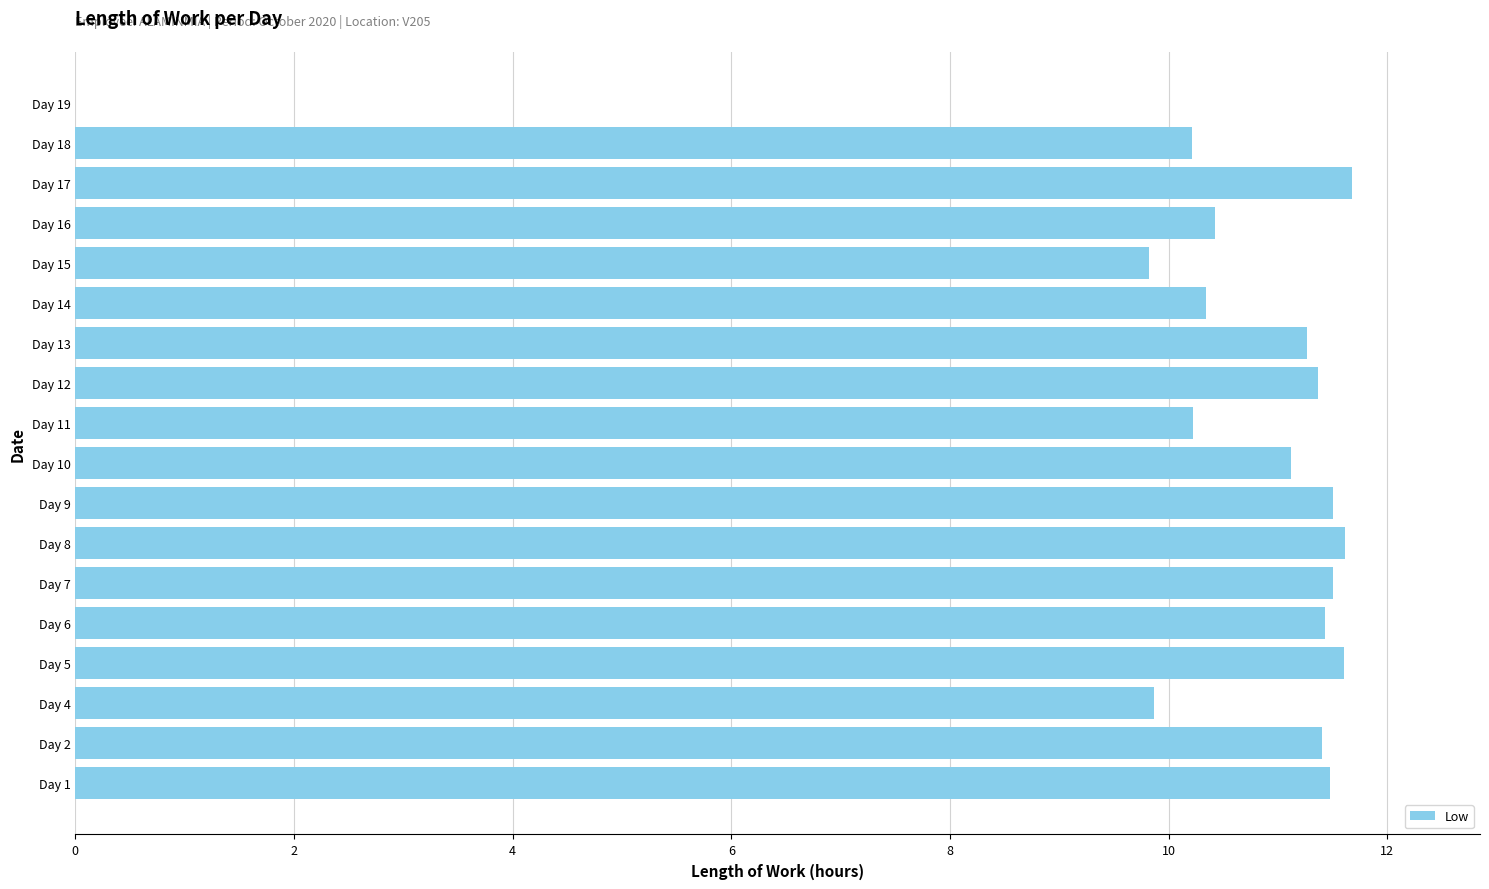

What is the sum of all values?

186.8